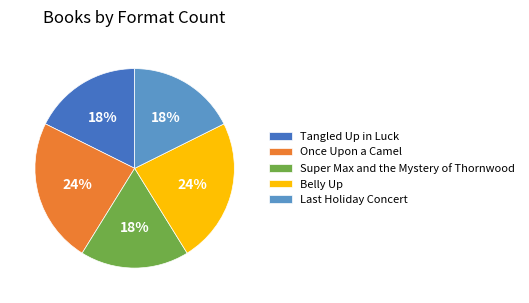

Count the number of slices in the pie.

5